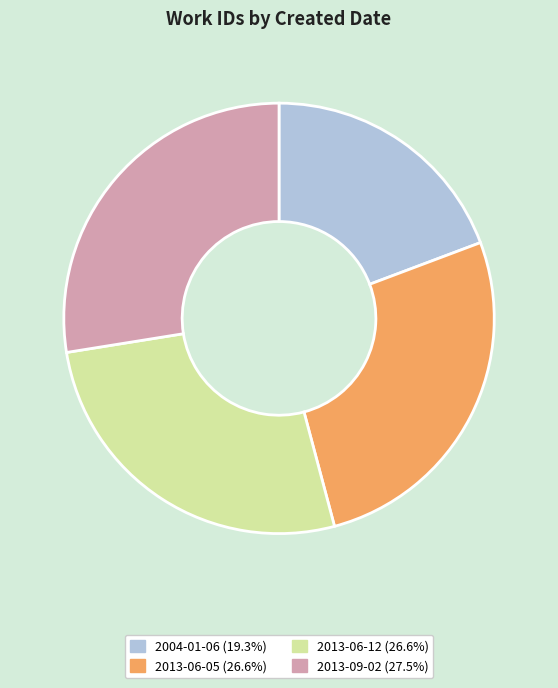

What is the largest slice in the pie chart?

2013-09-02